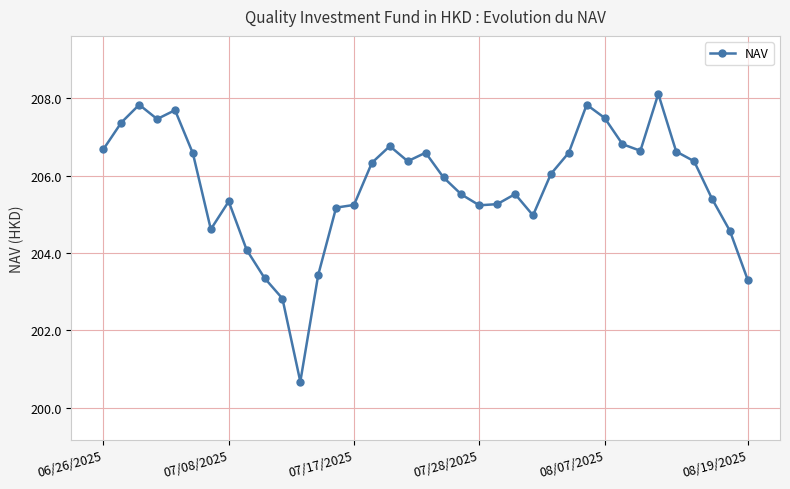

Does the chart have visible grid lines?

Yes